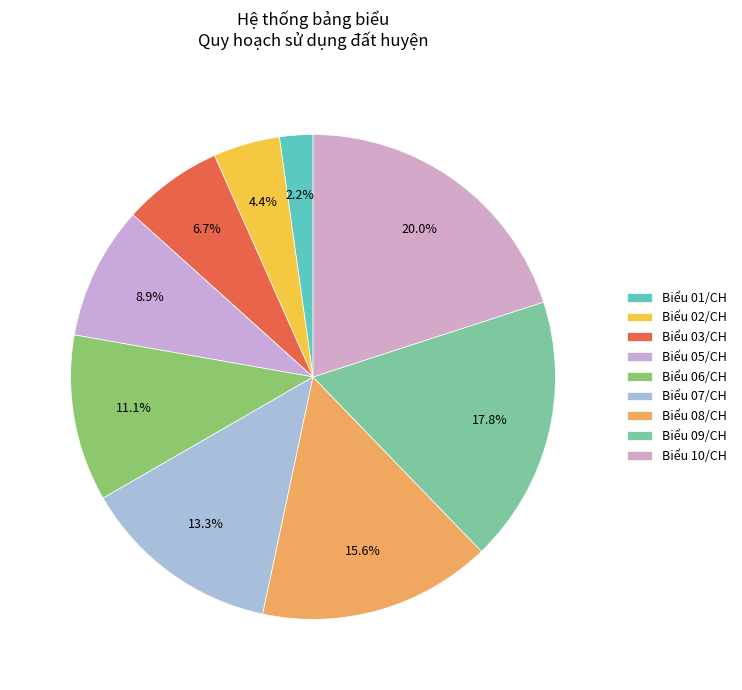

To the nearest percent, what is the difference between the largest and smallest slice percentages?

18%